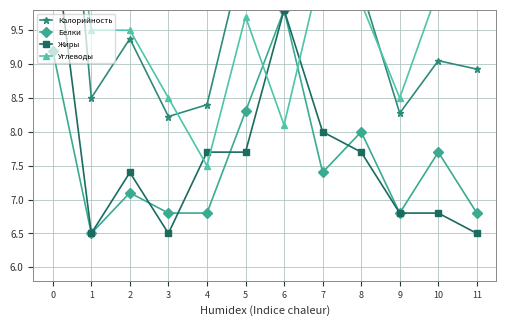

Reading right to left, extract all data points from this chart.

Калорийность: 8.9	9.1	8.3	10.1	10.5	11.1	10.8	8.4	8.2	9.4	8.5	15.0
Белки: 6.8	7.7	6.8	8.0	7.4	9.8	8.3	6.8	6.8	7.1	6.5	9.2
Жиры: 6.5	6.8	6.8	7.7	8.0	9.8	7.7	7.7	6.5	7.4	6.5	11.0
Углеводы: 10.1	10.1	8.5	9.9	10.5	8.1	9.7	7.5	8.5	9.5	9.5	13.5